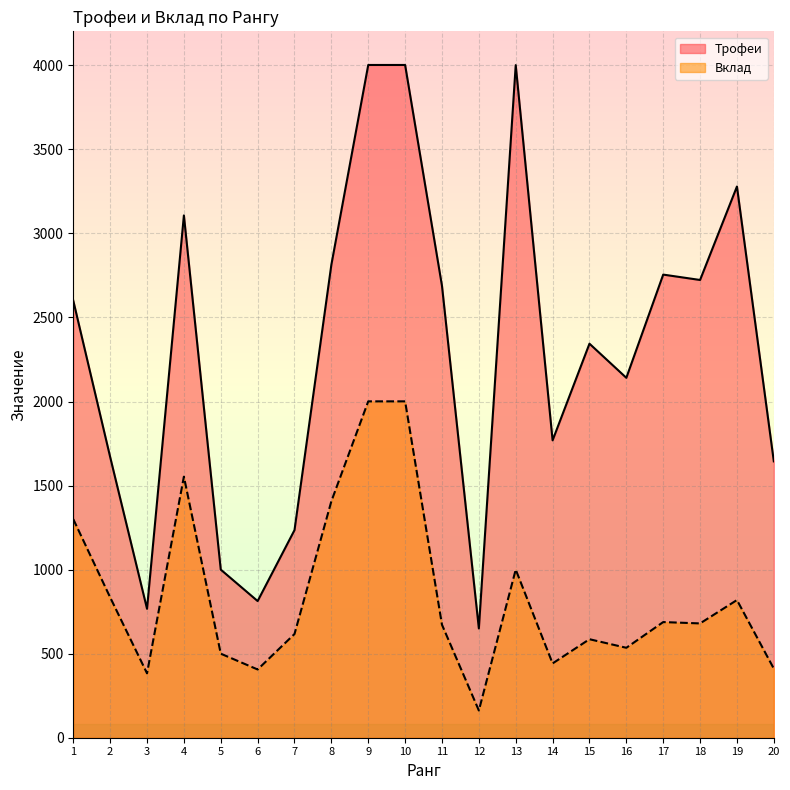

True or false: Трофеи and Вклад cross at least once.

False